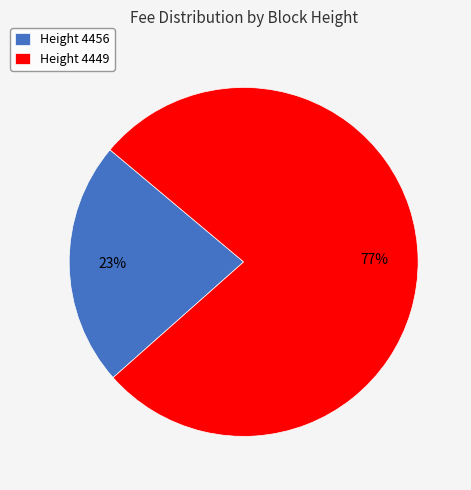

To the nearest percent, what percentage of the pie is Height 4456?

23%